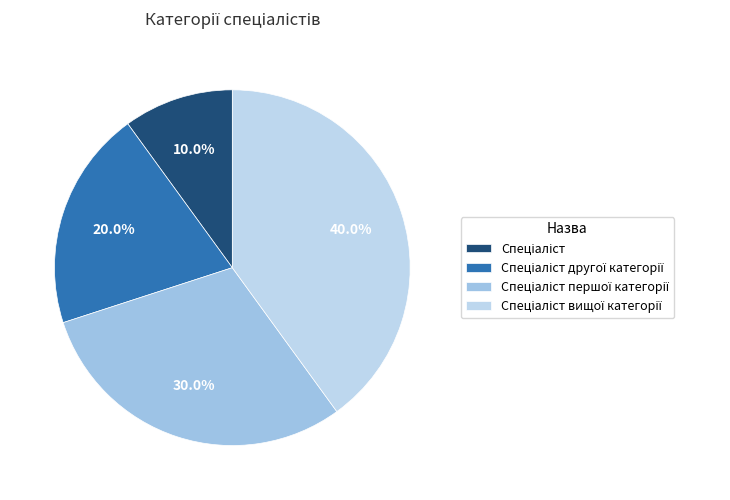

To the nearest percent, what is the average slice percentage?

25%